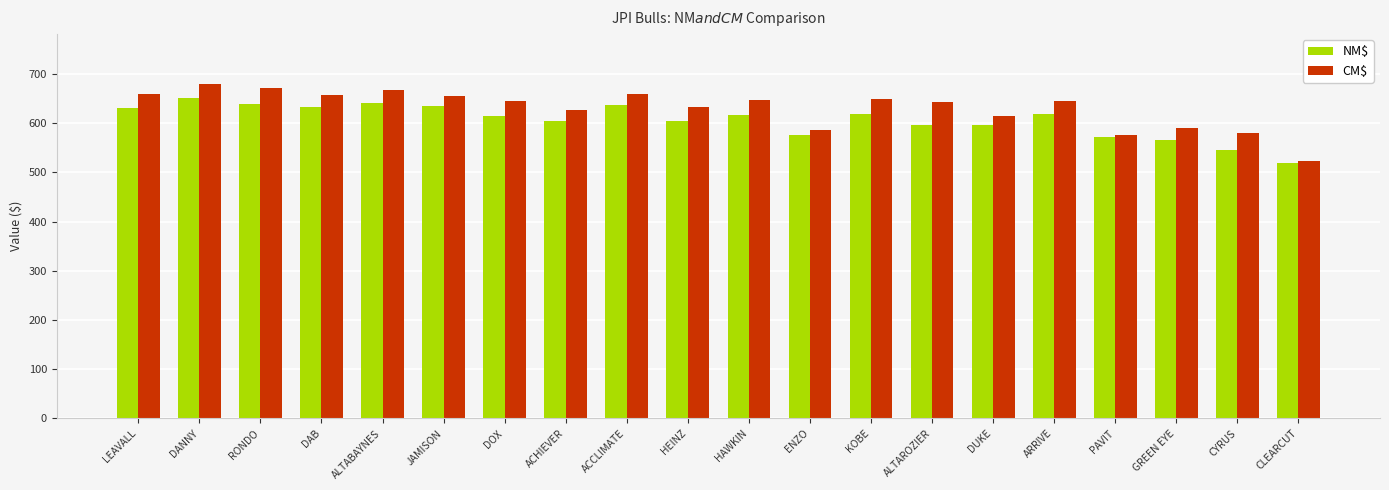

What is the spread (max minus min) of values at ACHIEVER?

23